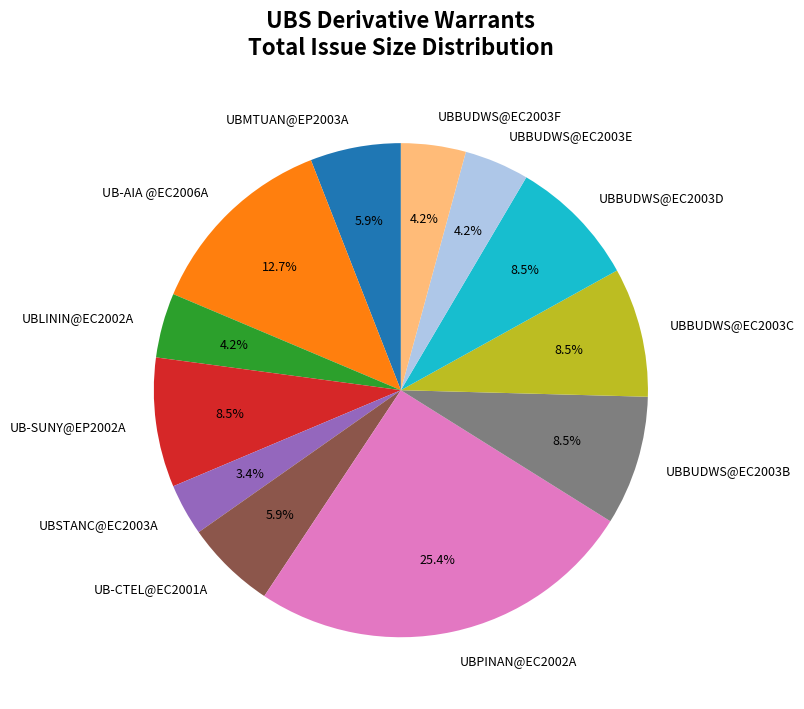

How many slices are in this pie chart?

12